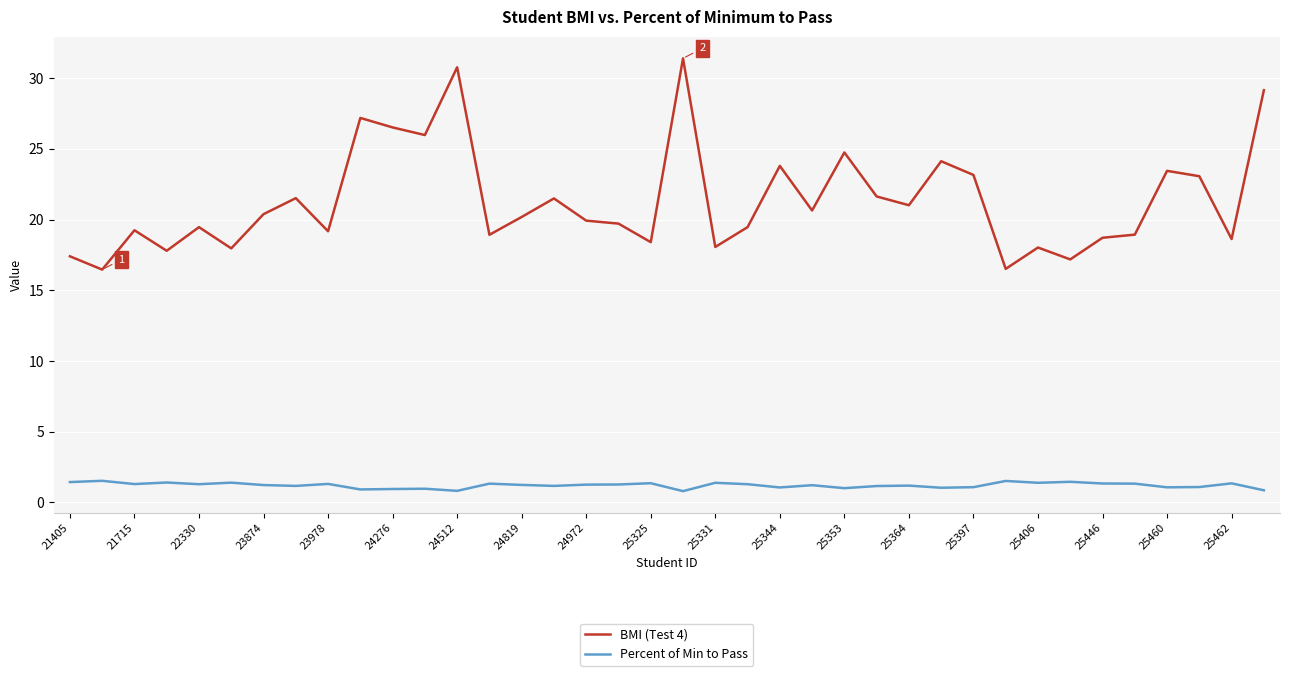

Rank the series by their average value, from lowest to highest.

Percent of Min to Pass, BMI (Test 4)